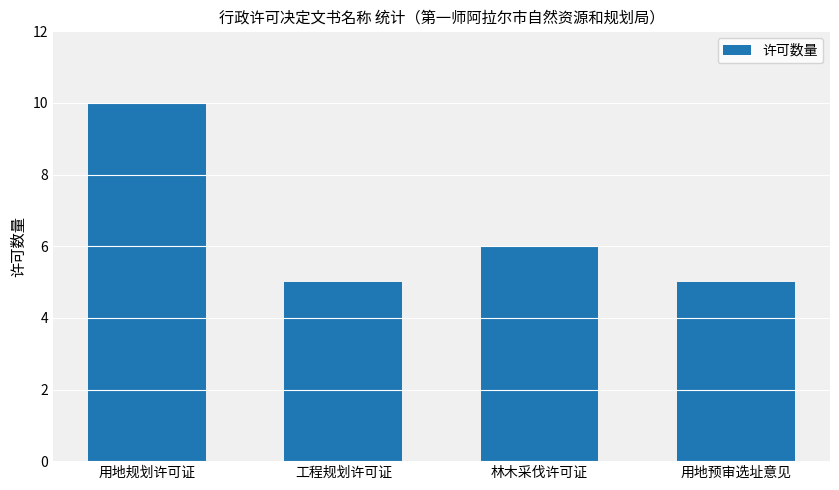

How many data points are less than 6?

2